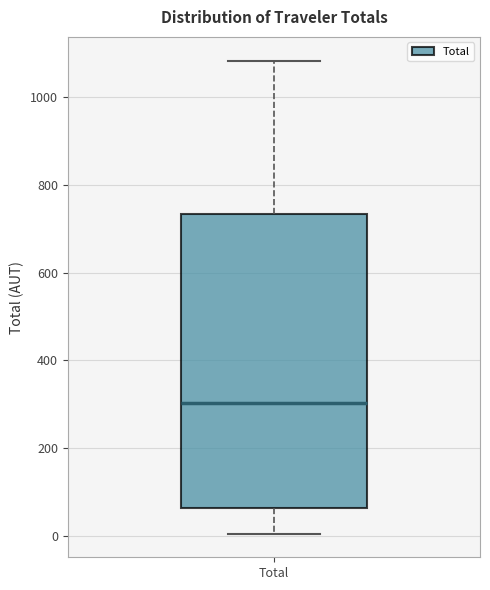

Where is the lower edge of the box for Total on the y-axis? The values are not printed on the chart, so give them approximately, as read against the axis.

60